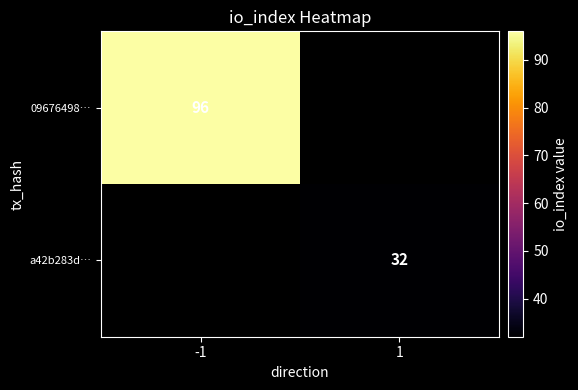

The value of a42b283d… at 1 is 32. True or false?

True